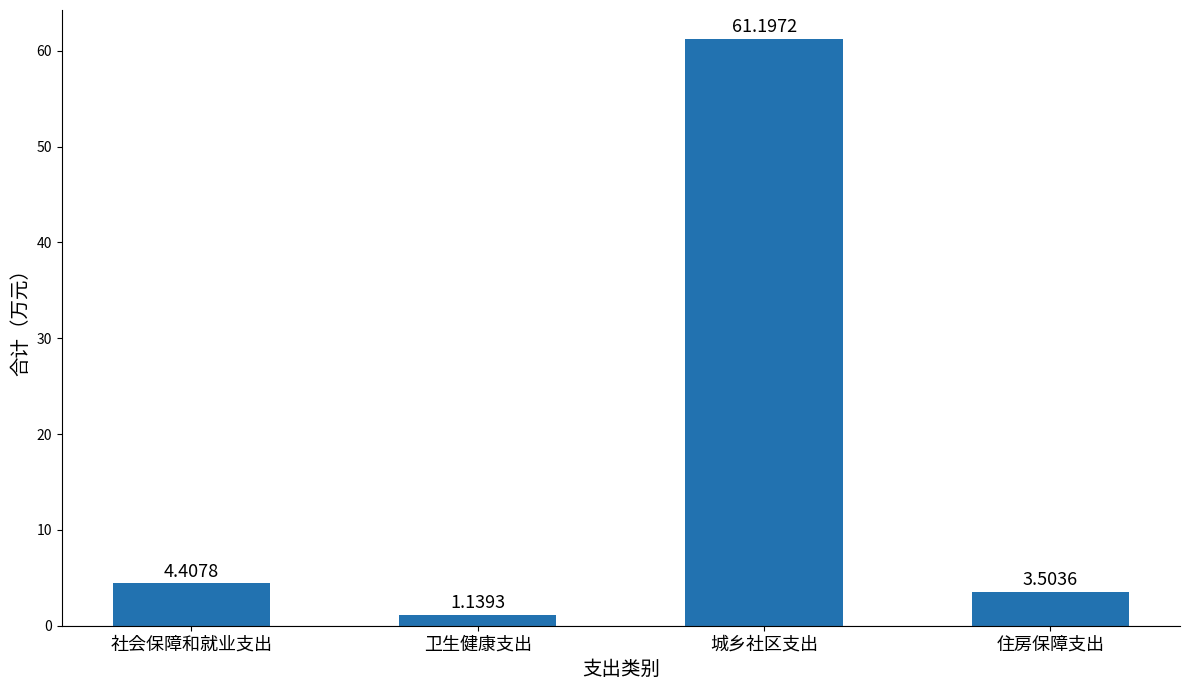

At which label does the data first exceed 4?

社会保障和就业支出